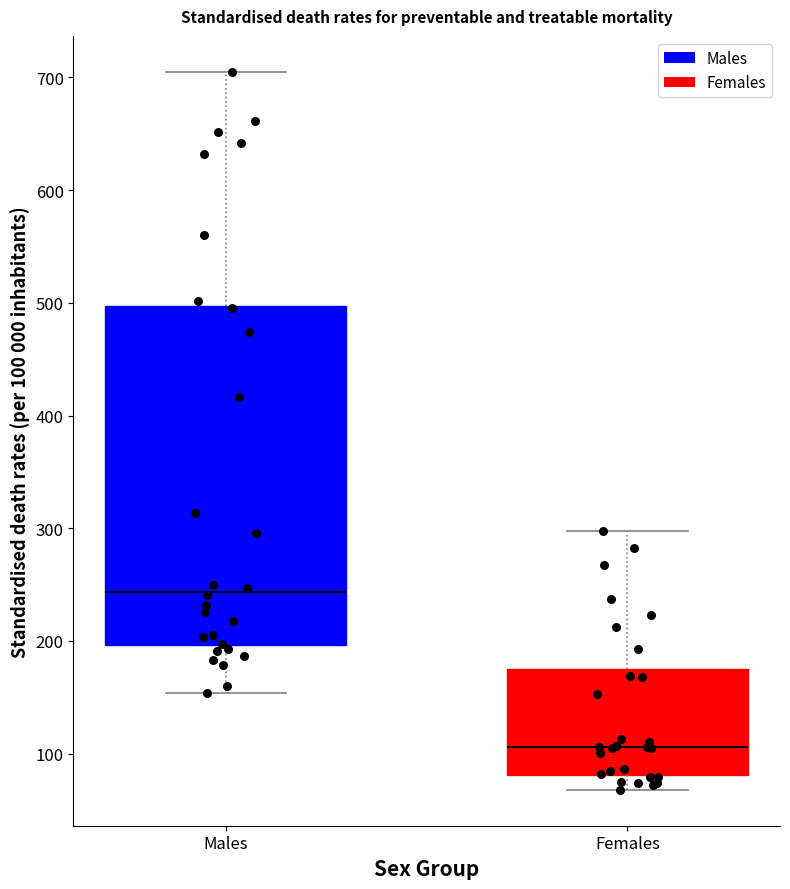

Which box is the tallest, from its lower edge to its upper edge?

Males